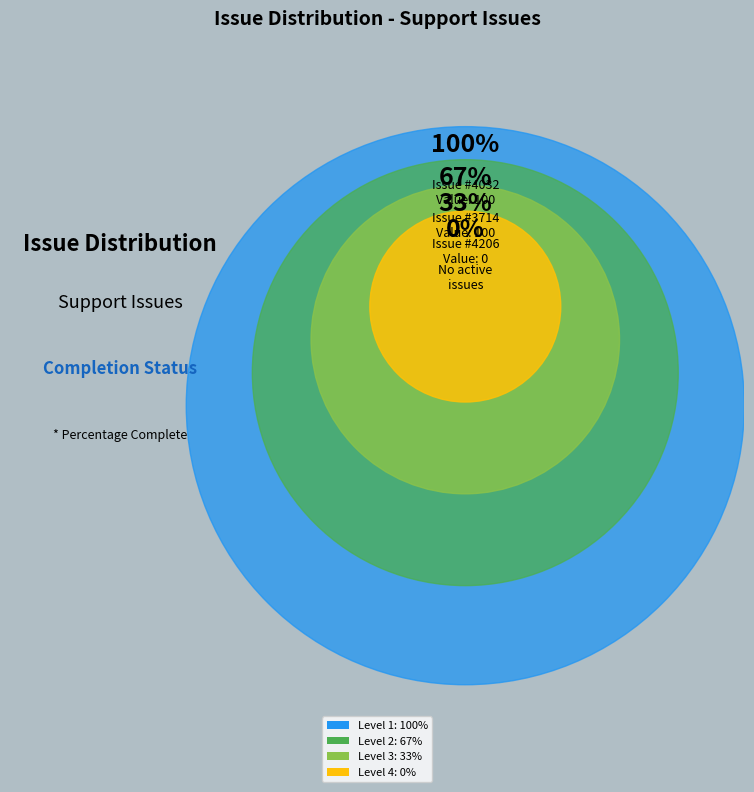

Does 4206 represent more than half of the total?

No